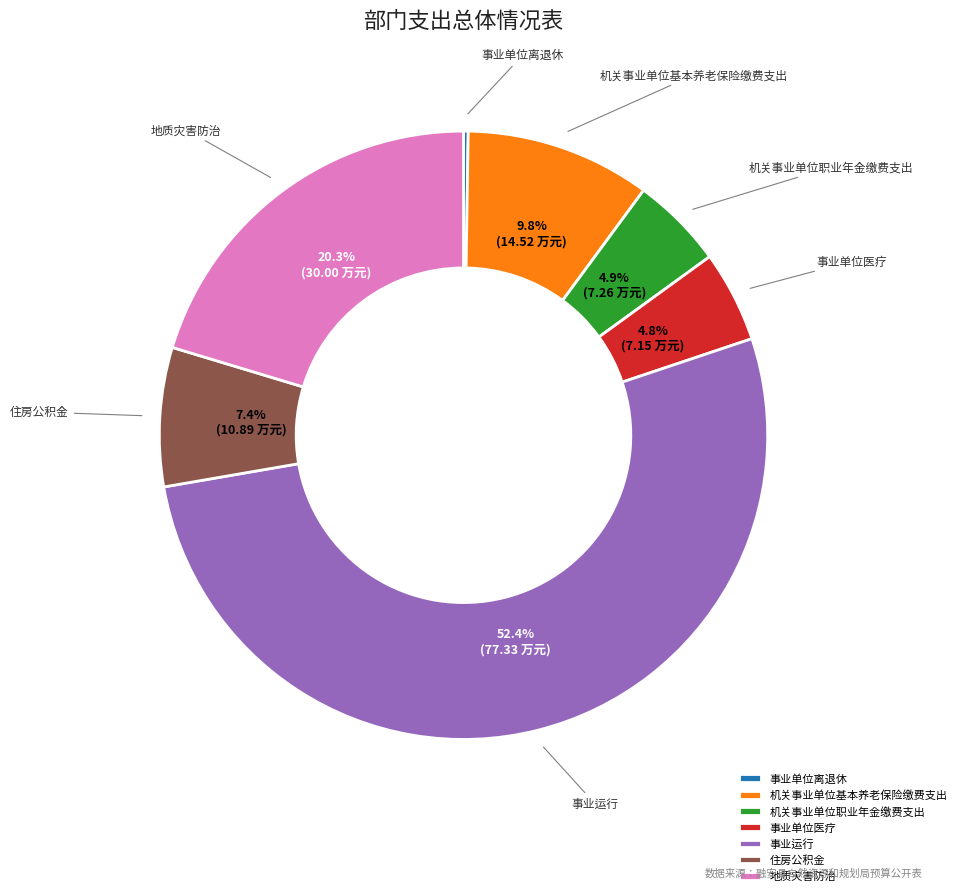

To the nearest percent, what is the difference between the 事业运行 and 住房公积金 slice percentages?

45%